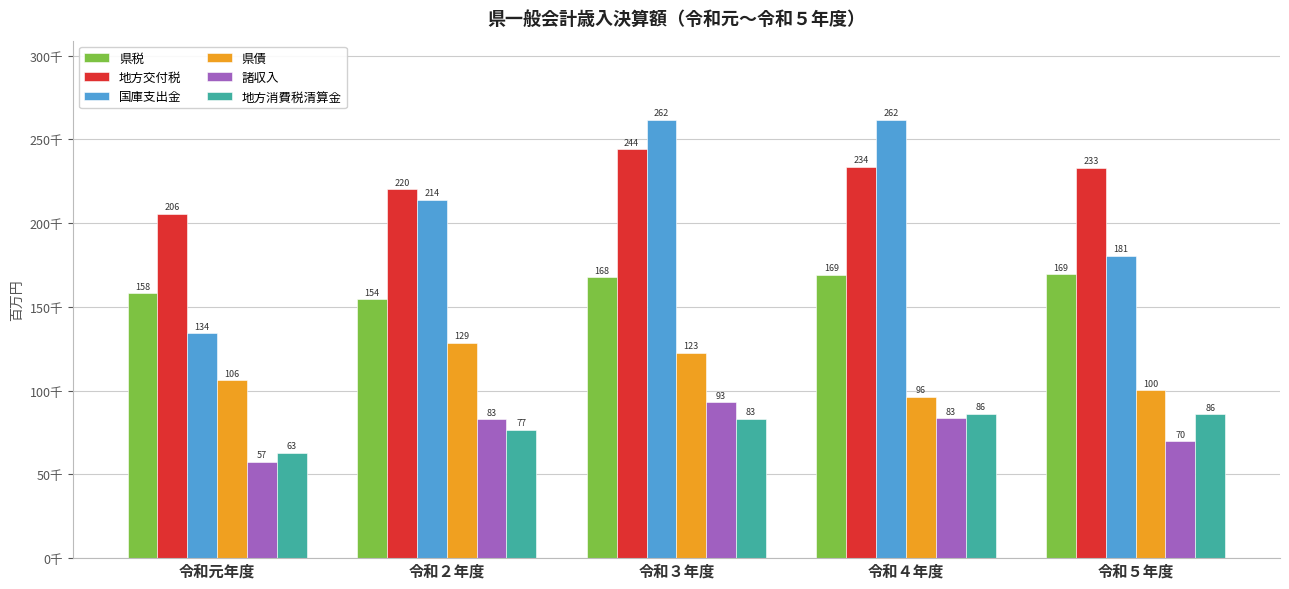

At 令和４年度, list the series in order from smallest to largest.

諸収入, 地方消費税清算金, 県債, 県税, 地方交付税, 国庫支出金